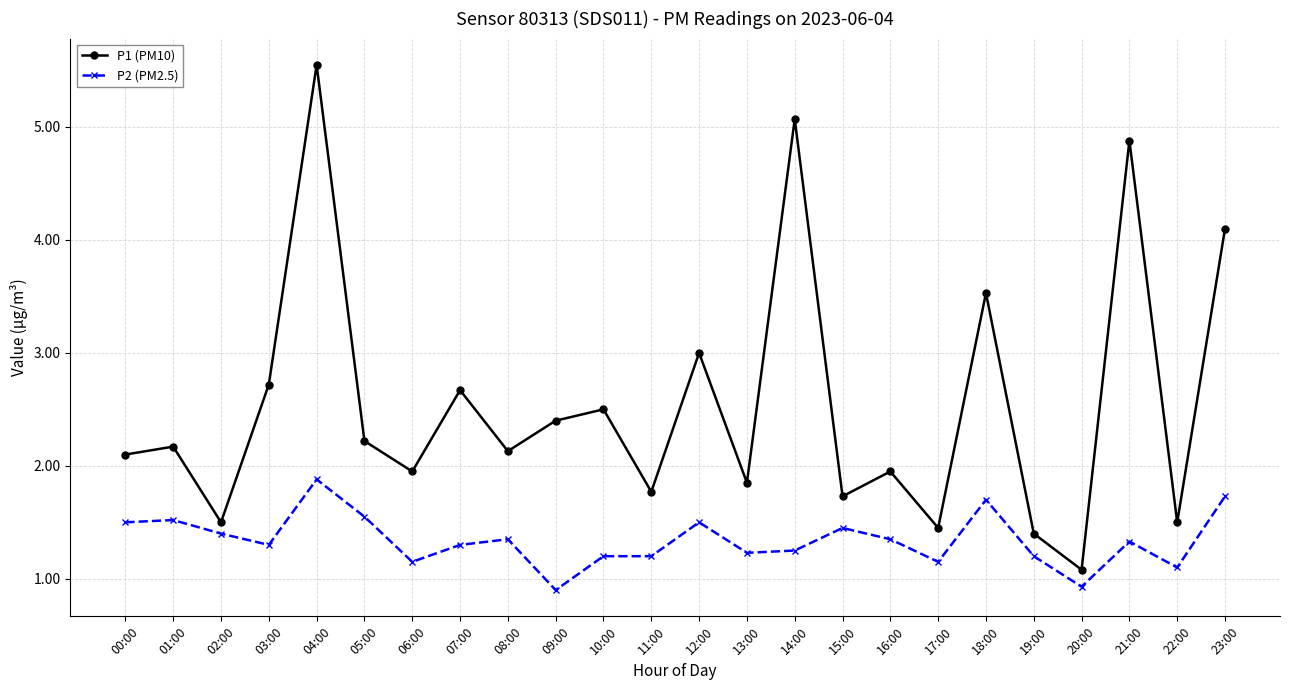

Count the number of data series in this chart.

2